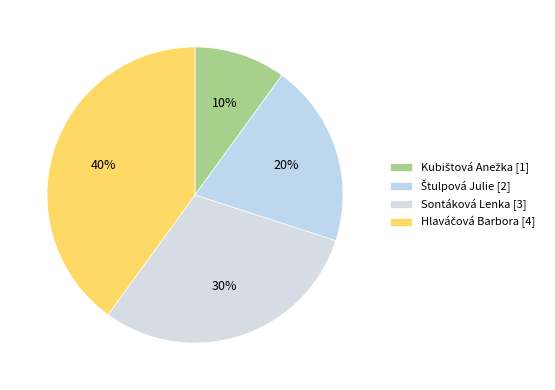

How many segments does this pie chart have?

4